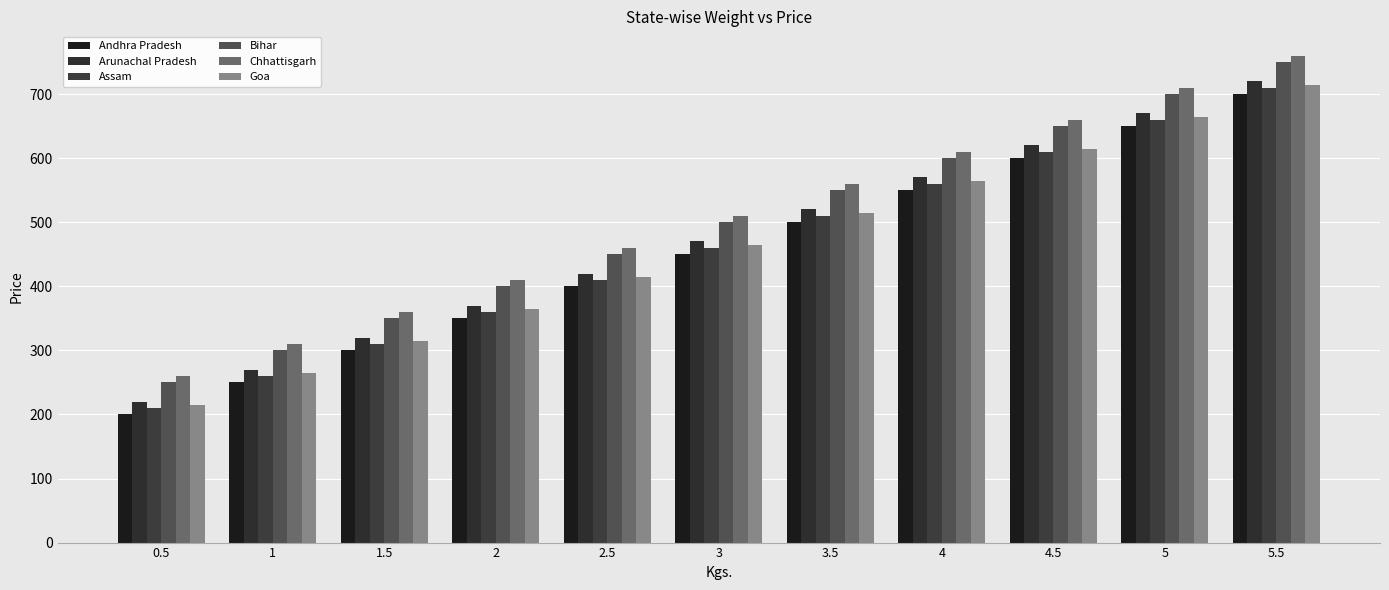

How many bars are there in each group?

6